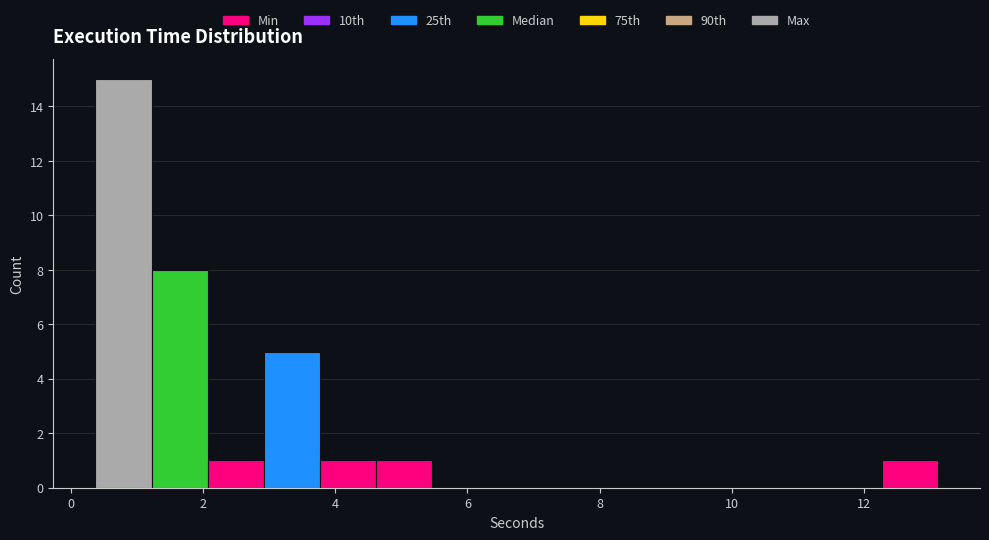

Which range on the x-axis has the tallest bar?

0.4 to 1.2